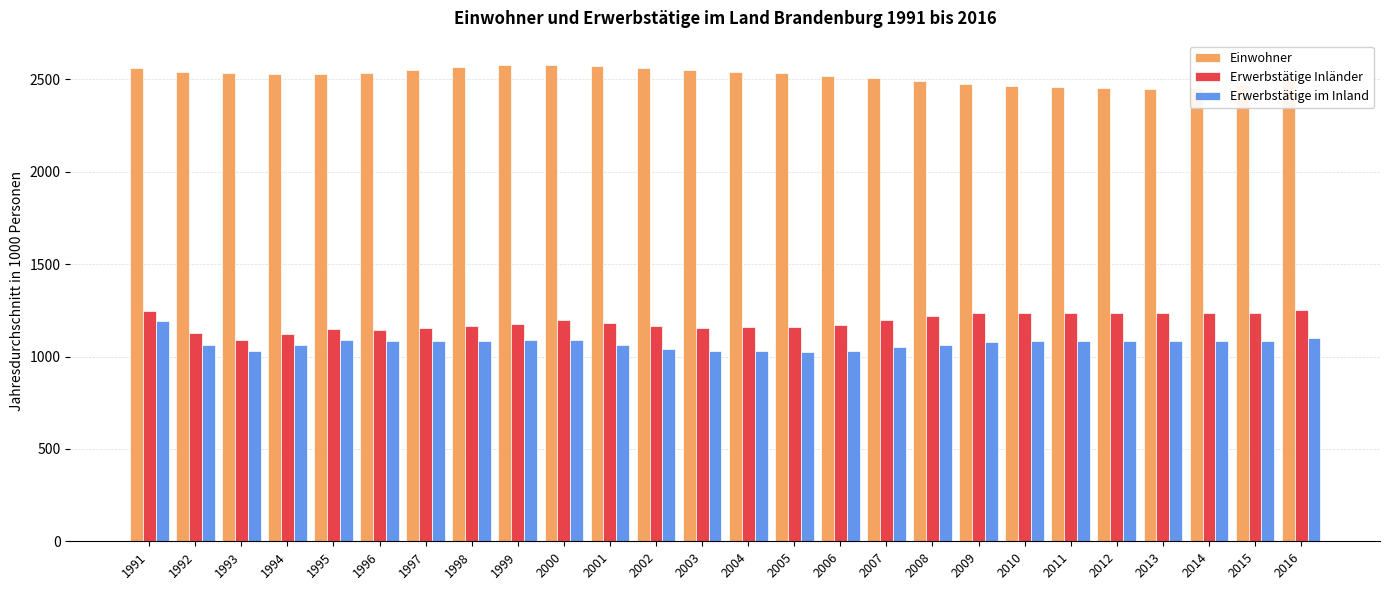

What is the difference between the maximum and minimum values in the Erwerbstätige Inländer series?

158.8